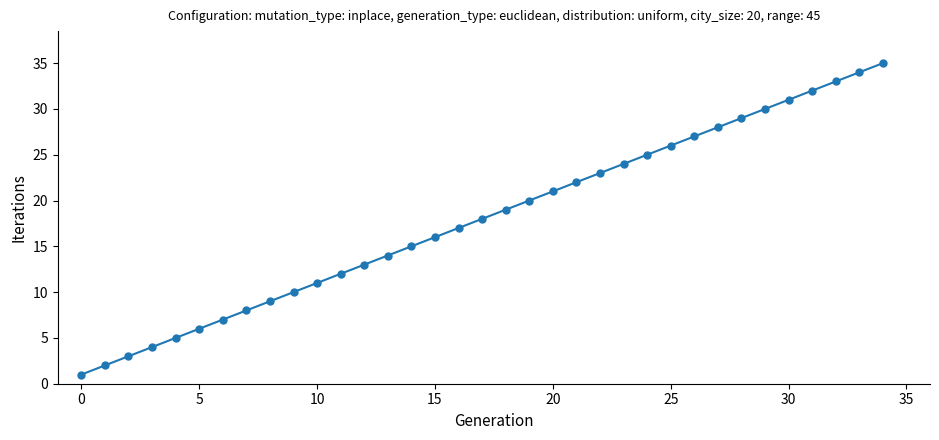

How many data points does each series have?

35